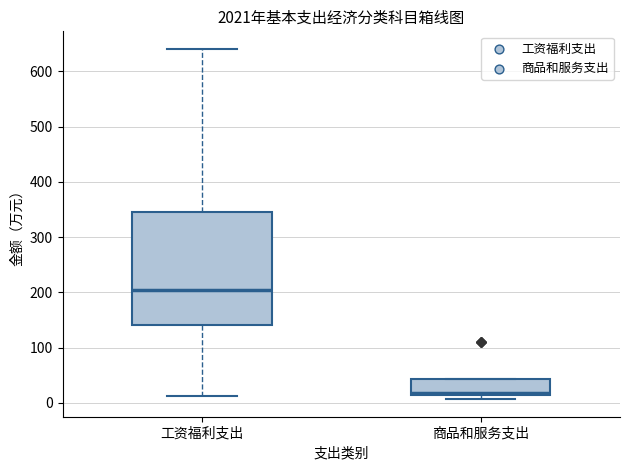

Reading left to right, read every box against the y-axis: the position of its median line, the range the box covers, and the ends of its whiskers. The values are not printed on the chart, so give them approximately, as read against the axis.

工资福利支出: median 200, box 140 to 350, whiskers 10 to 640
商品和服务支出: median 20, box 10 to 40, whiskers 10 (just below the box's lower edge) to 40